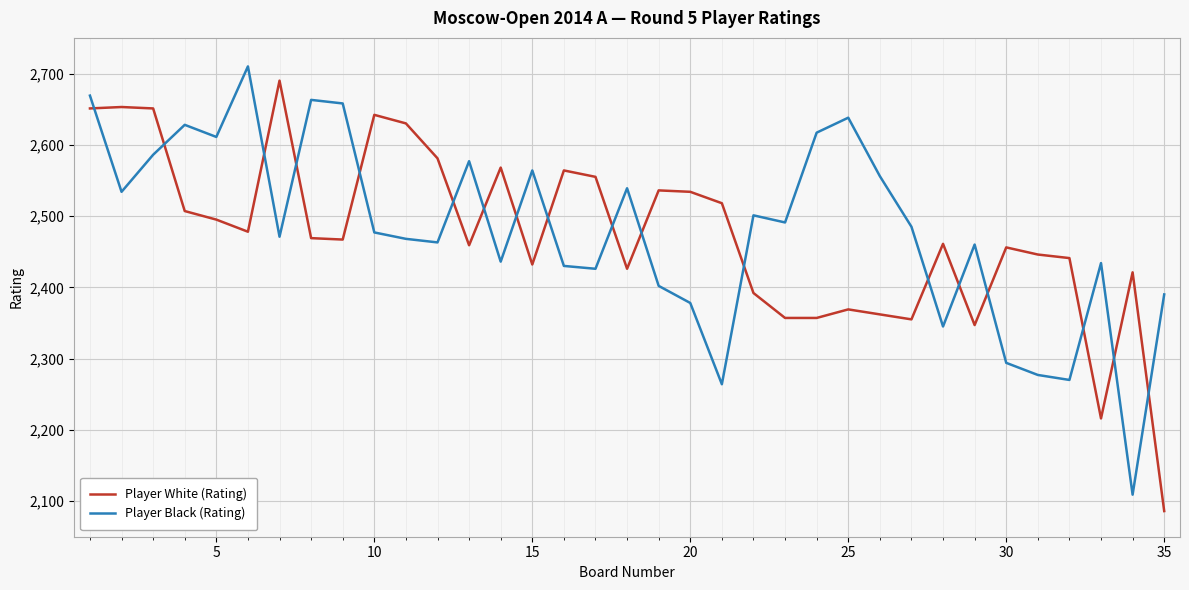

Which series has the widest spread of values?

Player White (Rating)